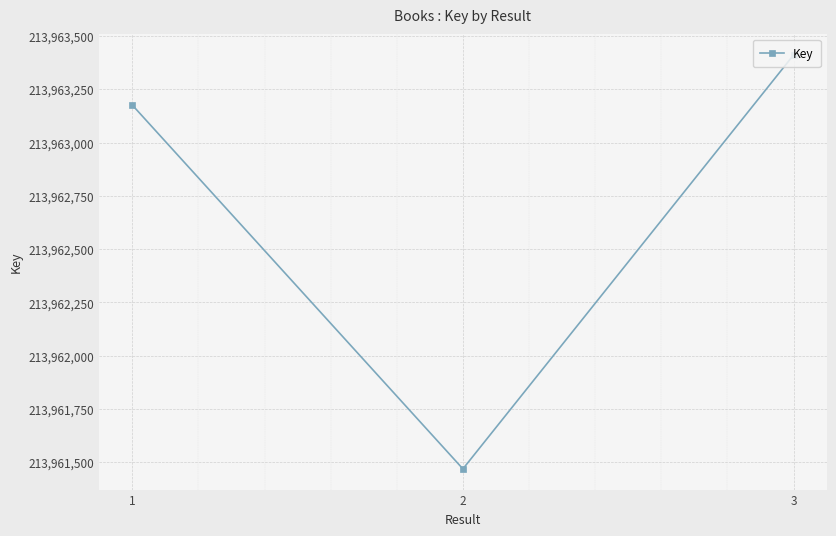

What is the approximate value at 2, to the nearest 50?

213961450